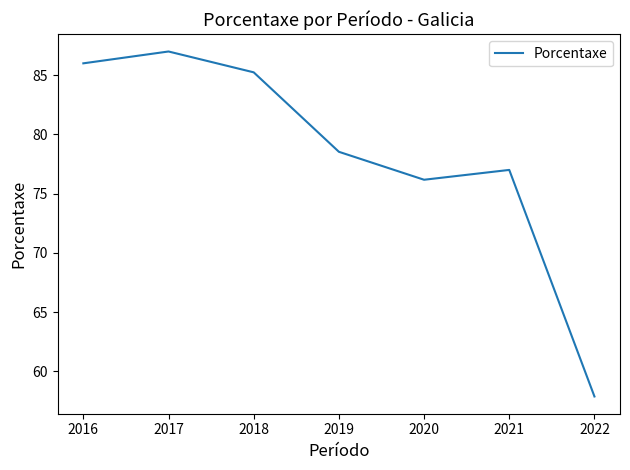

The value at 2020 is 76.2. True or false?

True